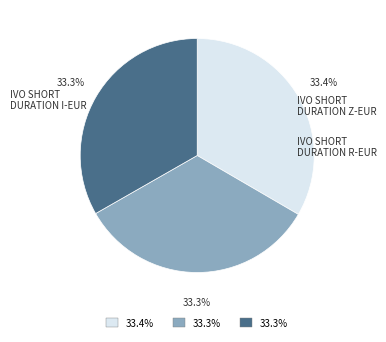

Is there a majority slice in this chart?

No